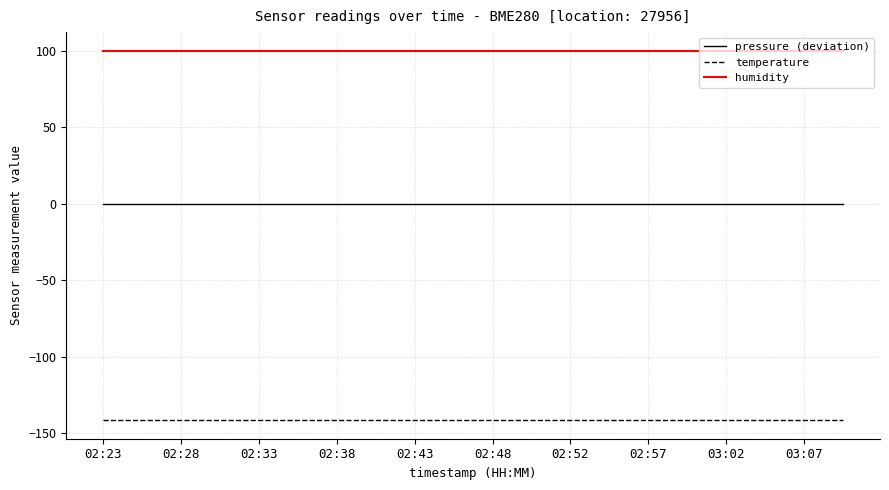

True or false: pressure (deviation) and humidity intersect in this chart.

False